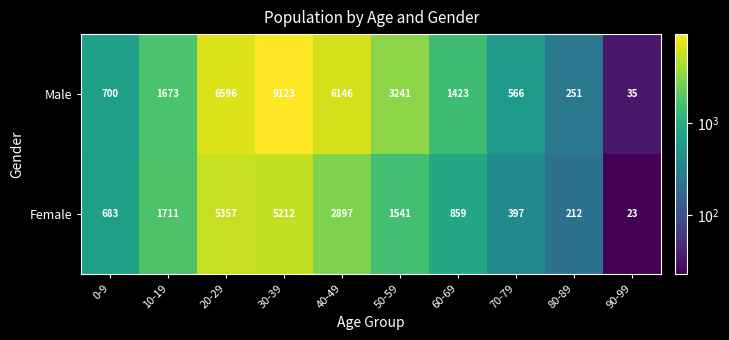

What is the difference between the highest and lowest values at 30-39?

3911